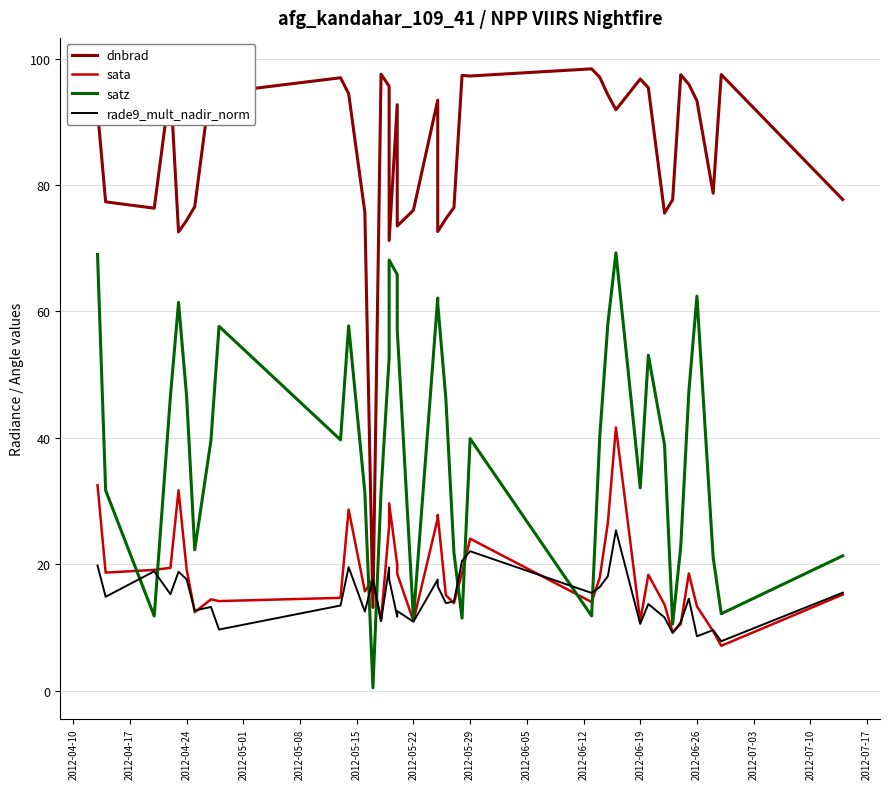

Reading left to right, transcribe all the data shown in this chart.

dnbrad: 91.8	77.3	76.3	95.9	72.6	74.4	76.6	96.2	94.6	97.0	94.4	75.7	13.1	97.5	95.6	71.2	92.7	73.5	76.0	93.4	72.6	74.6	76.4	97.3	97.2	98.4	97.0	94.3	91.9	96.8	95.4	75.5	77.7	97.4	95.9	93.3	78.7	97.5	77.7
sata: 32.5	18.7	19.1	19.4	31.7	19.2	12.4	14.4	14.2	14.7	28.6	15.7	17.6	11.1	26.1	29.6	19.9	18.5	11.0	27.2	27.8	15.1	13.8	18.6	24.0	14.0	17.8	26.5	41.6	11.0	18.3	13.6	9.2	10.5	18.5	13.3	9.4	7.1	15.2
satz: 69.0	31.7	11.8	46.6	61.4	46.5	22.3	39.6	57.6	39.7	57.7	31.4	0.4	31.5	52.7	68.1	65.8	57.1	11.3	62.1	61.2	46.2	21.8	11.4	39.8	11.8	40.1	58.0	69.3	32.1	53.1	38.8	10.5	22.7	47.3	62.4	21.1	12.2	21.3
rade9_mult_nadir_norm: 19.8	14.8	18.9	15.2	18.8	17.6	12.6	13.2	9.7	13.5	19.5	12.5	17.6	11.0	19.5	17.6	11.7	12.6	10.9	17.6	16.5	13.8	14.1	20.5	22.0	15.4	16.4	18.1	25.4	10.5	13.7	11.6	9.1	10.8	14.5	8.6	9.6	7.8	15.5